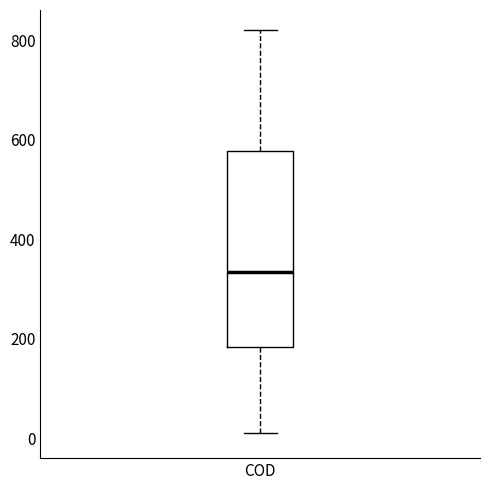

Read this box plot against the y-axis: the position of the median line, the range covered by the box, and the ends of both whiskers. The values are not printed on the chart, so give them approximately, as read against the axis.

median 340, box 180 to 580, whiskers 20 to 820